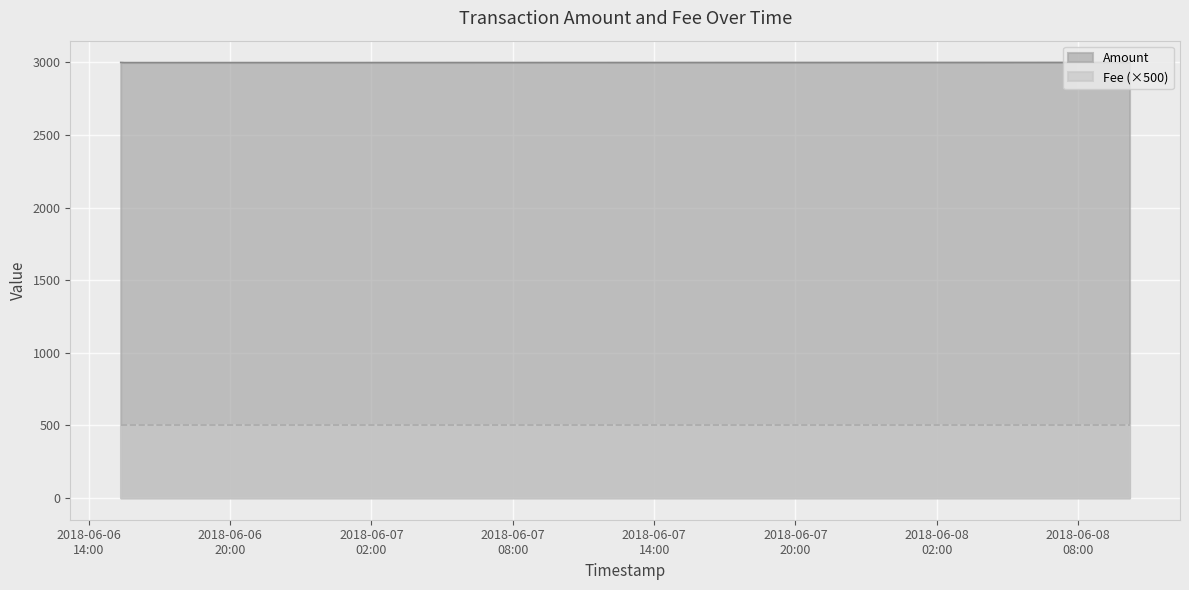

What is the greatest value displayed?

3000